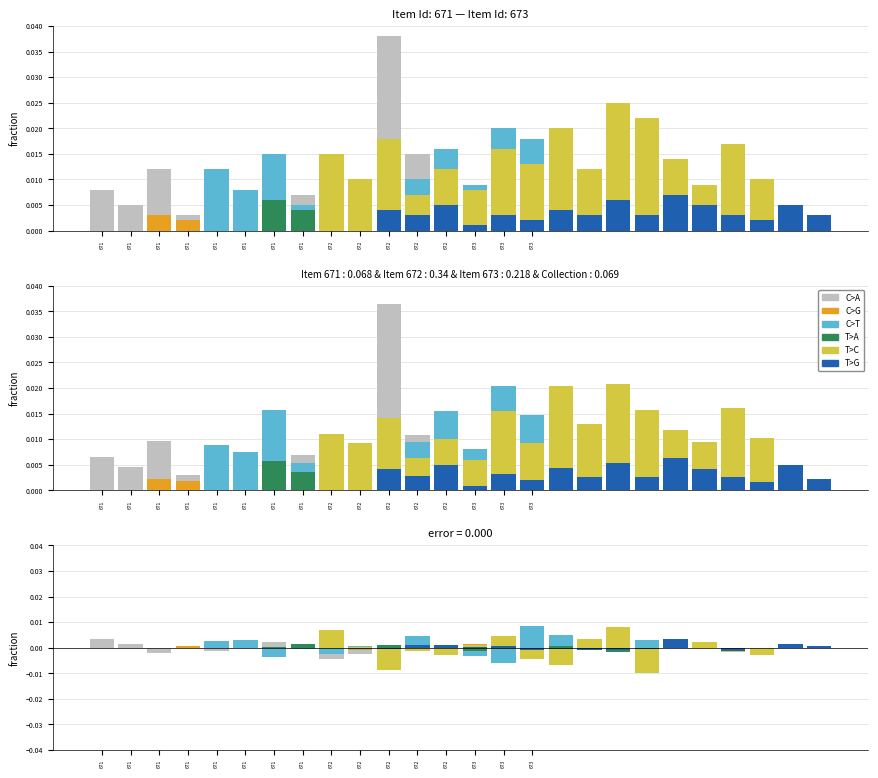

Between 673 and 672, which is larger?

672